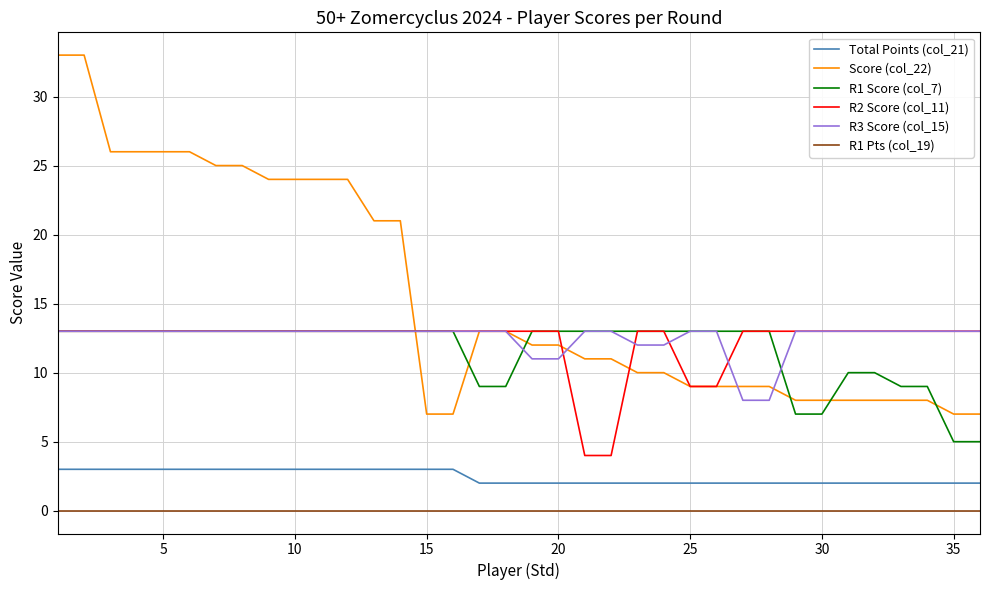

True or false: R2 Score (col_11) and R1 Pts (col_19) intersect in this chart.

False